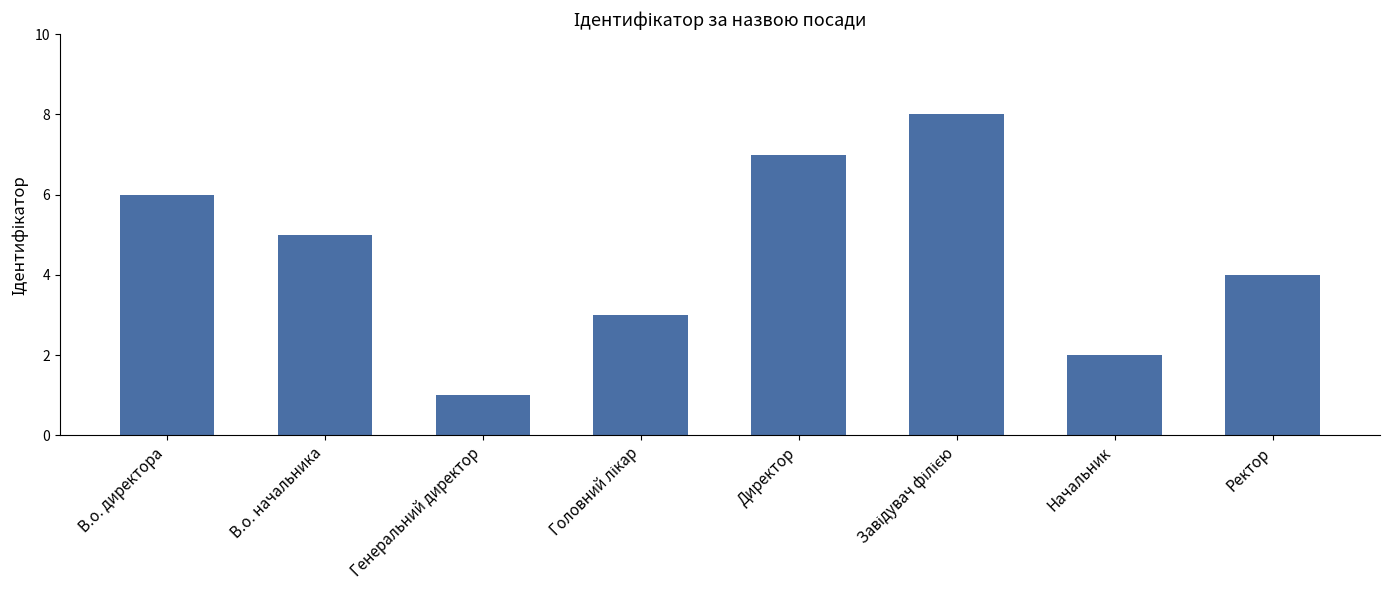

The chart shows a value of 1 at Генеральний директор. True or false?

True